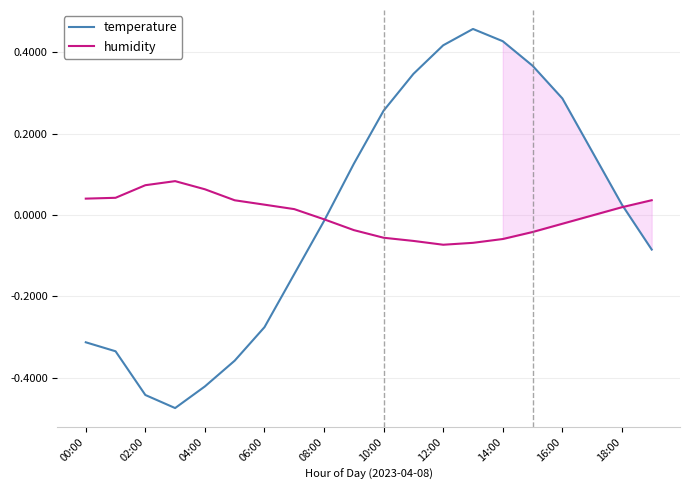

Is the value of temperature at 10:00 greater than the value of humidity at 16:00?

Yes